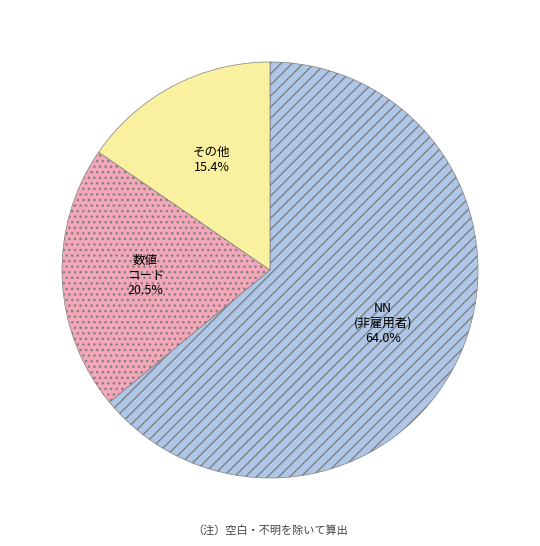

Which category has the biggest portion of the pie?

NN